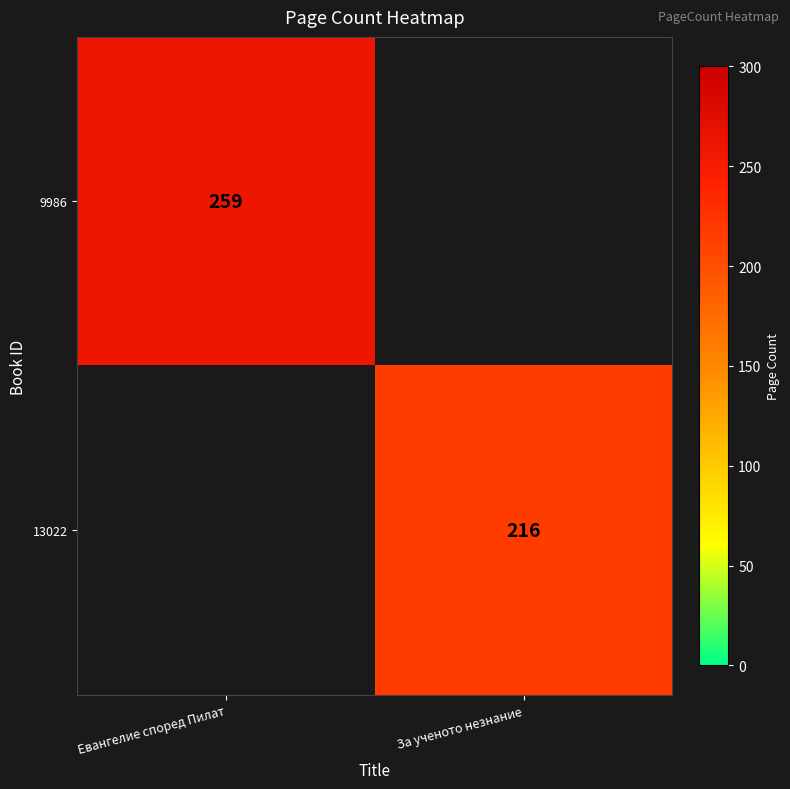

The 9986 series shows 259 at Евангелие според Пилат. True or false?

True